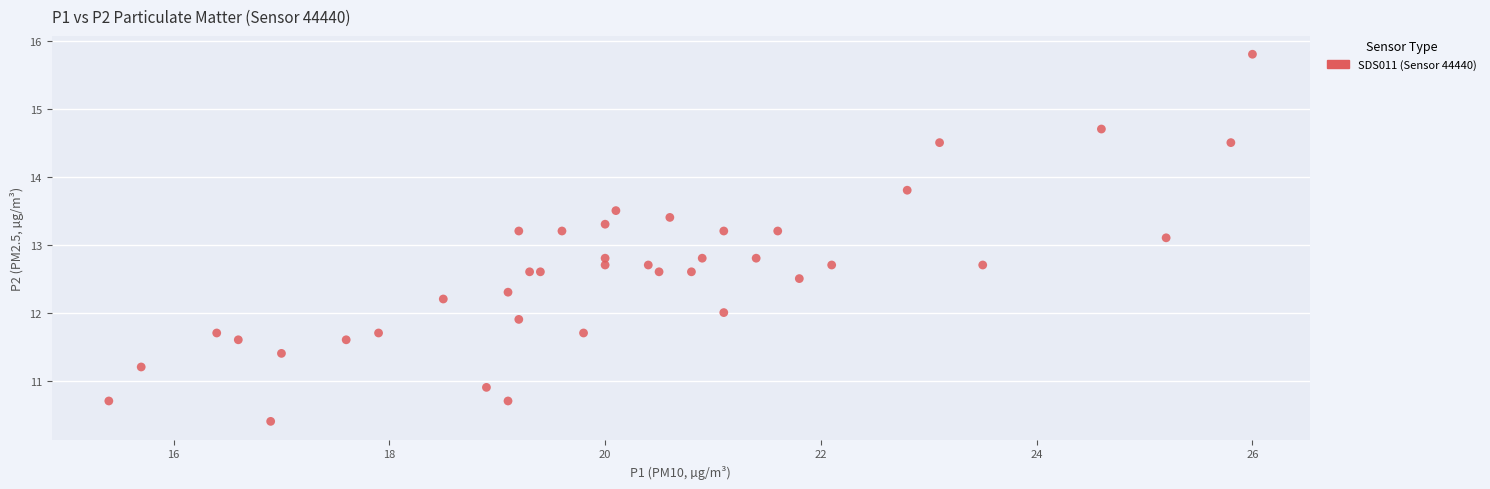

What Y value in the scatter plot is closest to 13?

13.1